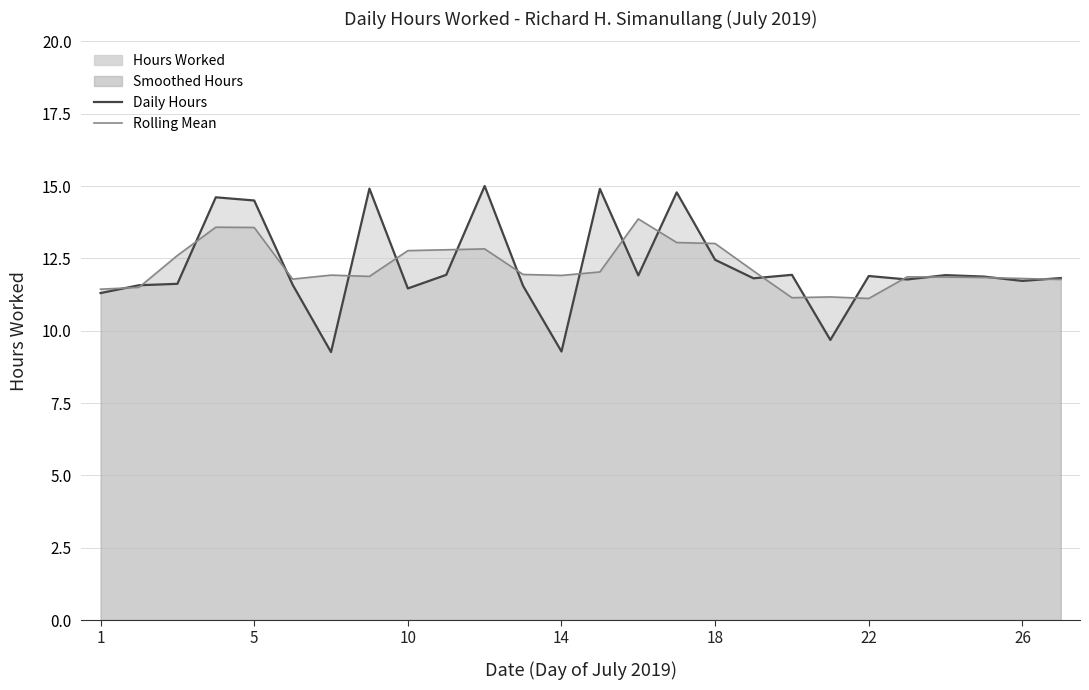

How many lines are shown in the chart?

2